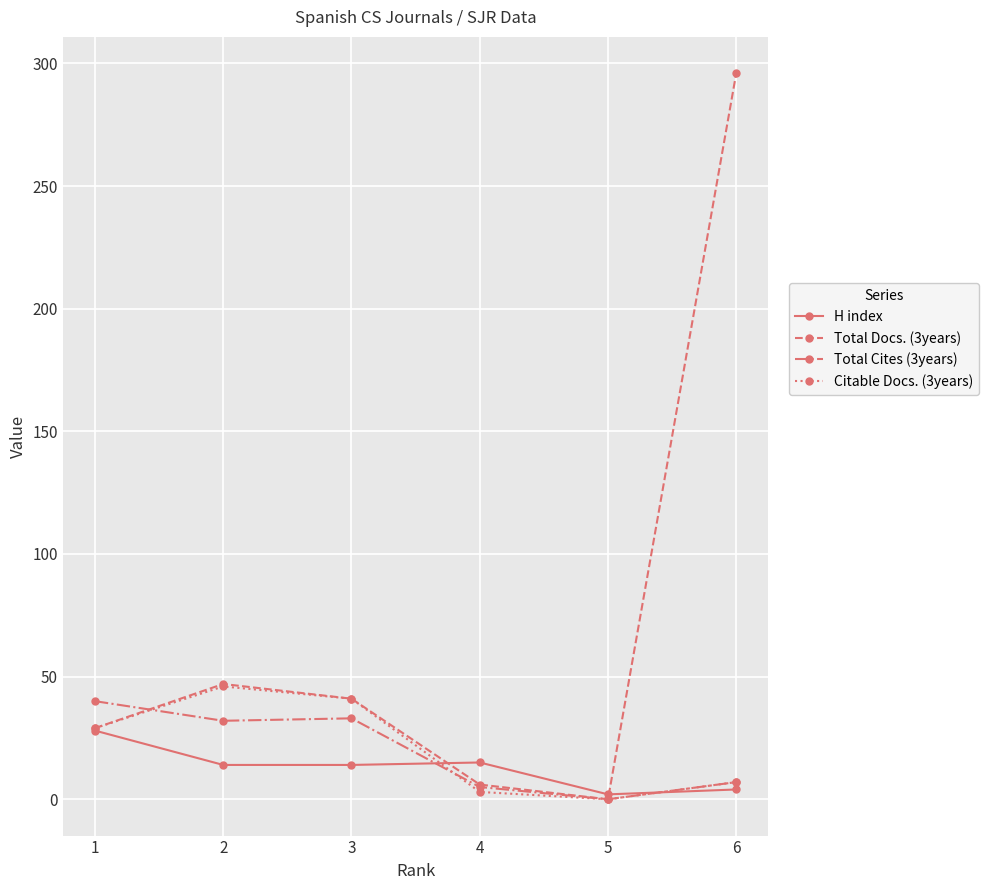

True or false: Total Docs. (3years) has more than 1 interior local peaks.

False